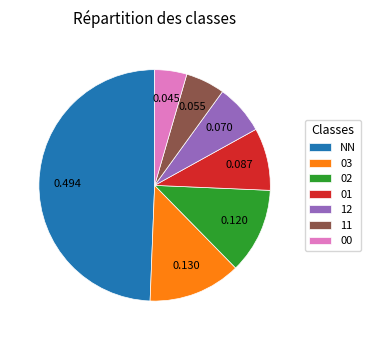

True or false: 11 accounts for 5% of the total.

True